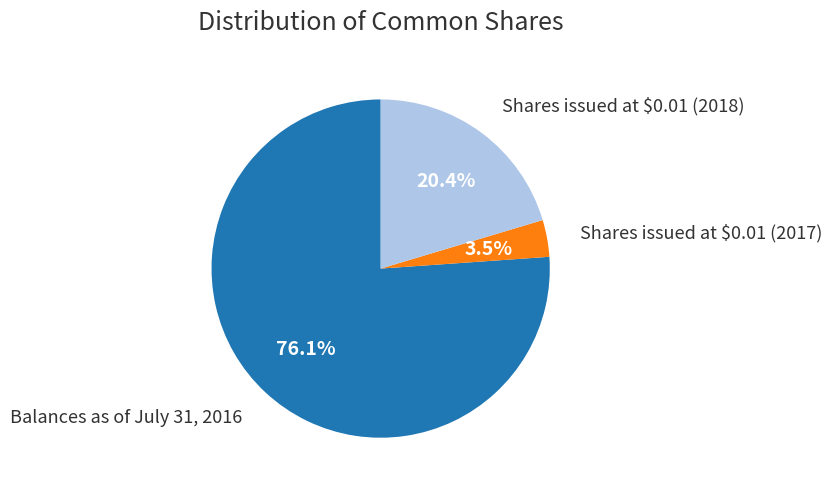

Is it true that Shares issued at $0.01 (2018) is 20% of the pie?

True